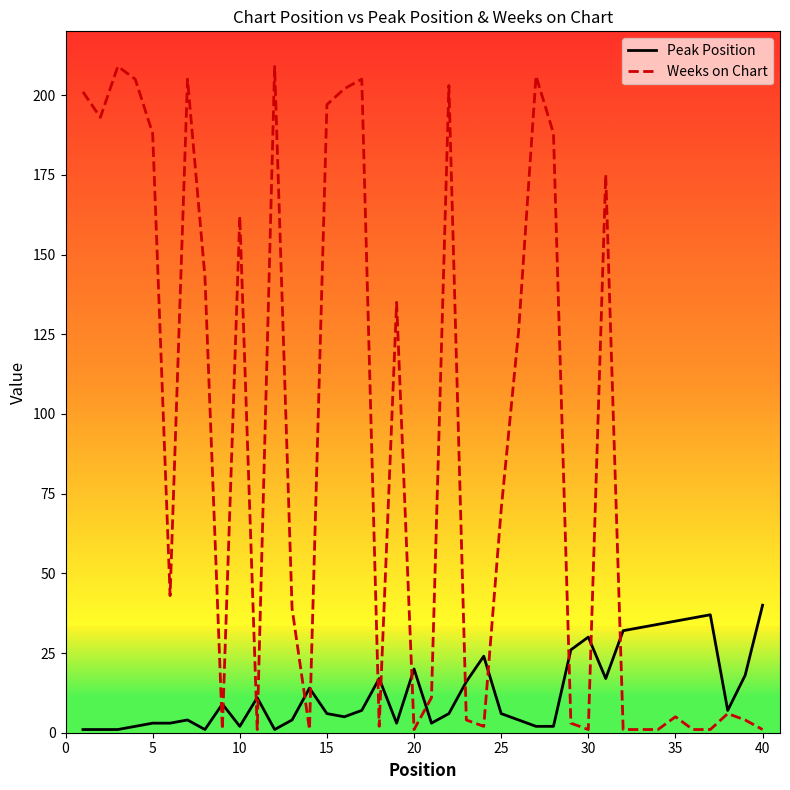

Rank the series by their maximum value, from lowest to highest.

Peak Position, Weeks on Chart